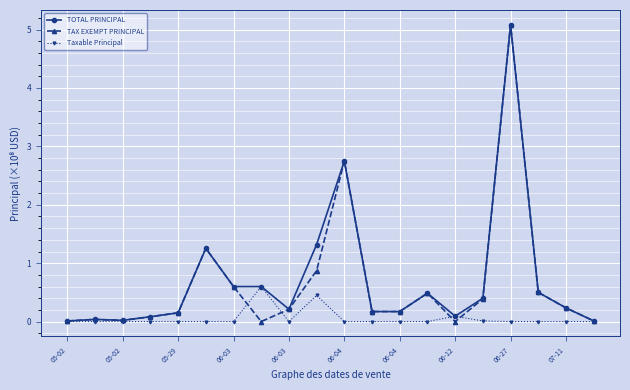

True or false: TOTAL PRINCIPAL has more than 2 interior local peaks.

True